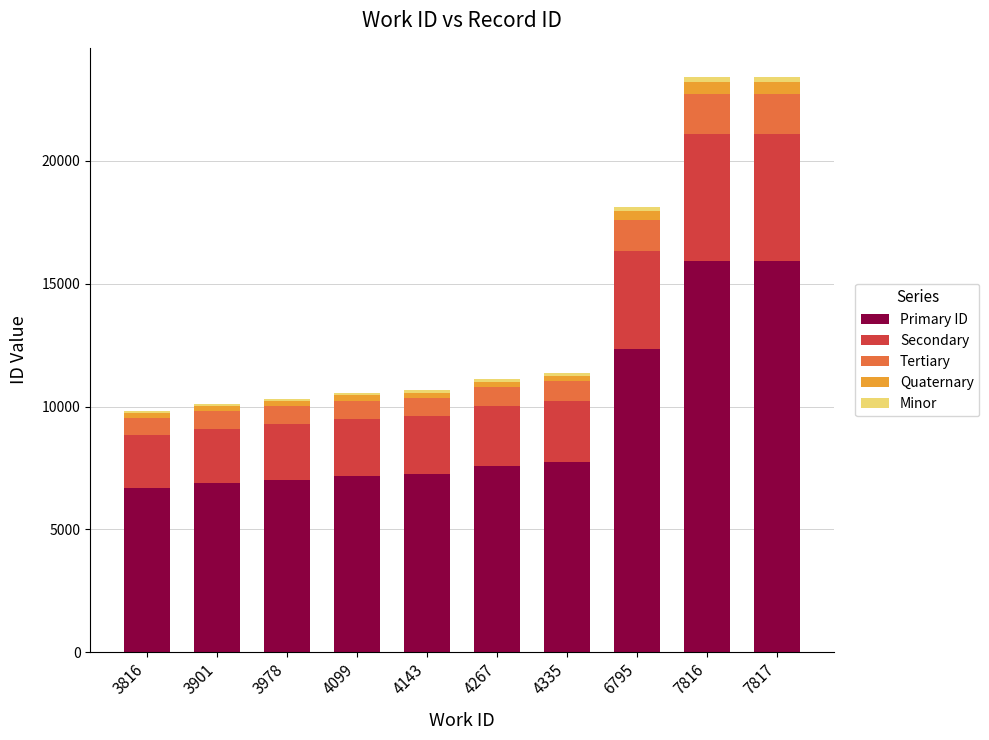

Where is Primary ID nearest to the value 11305?

6795